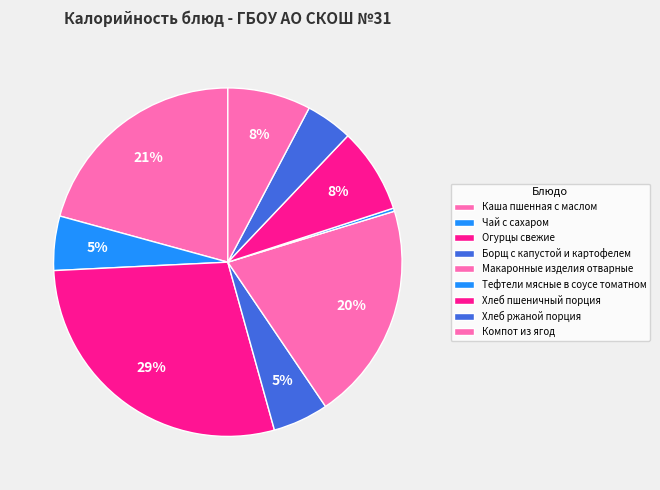

To the nearest percent, what is the difference between the largest and smallest slice percentages?

28%